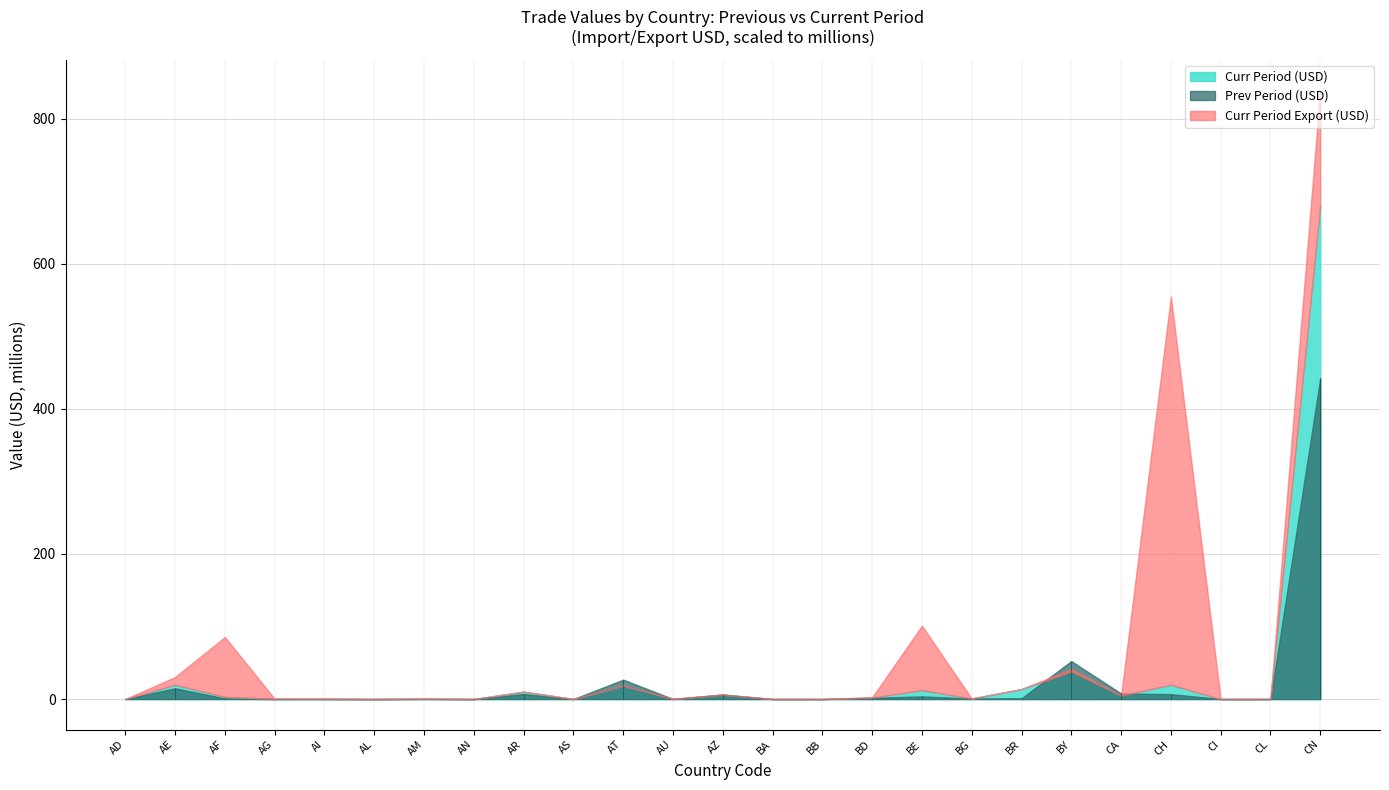

Which series has the largest total across all categories?

Curr Period Export (USD)